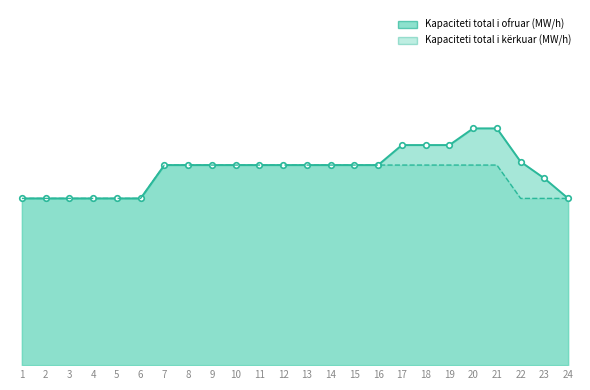

What is the difference between the highest and lowest values at 18?

6